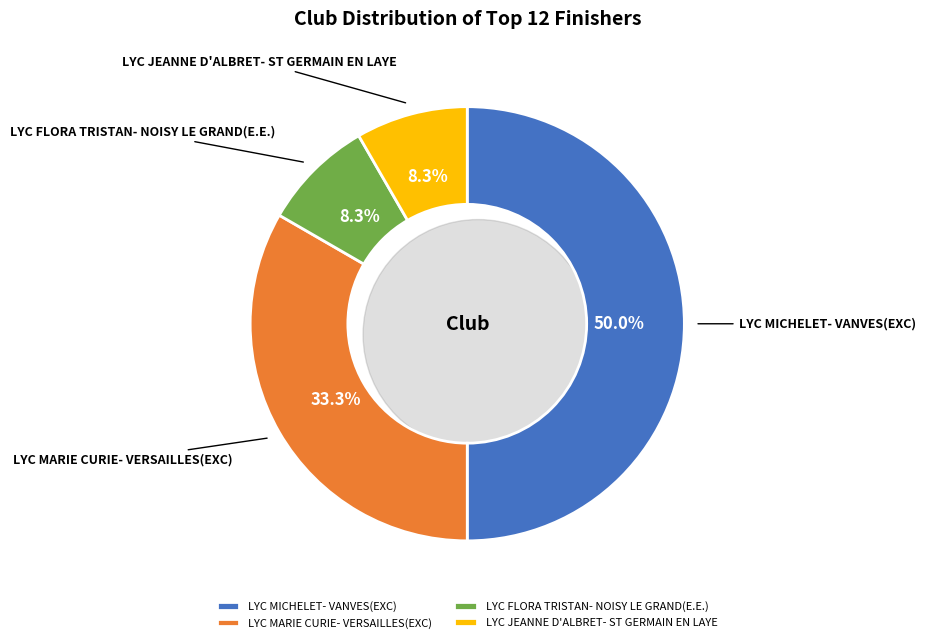

What is the total percentage of LYC MARIE CURIE- VERSAILLES(EXC) and LYC FLORA TRISTAN- NOISY LE GRAND(E.E.)?

41.7%